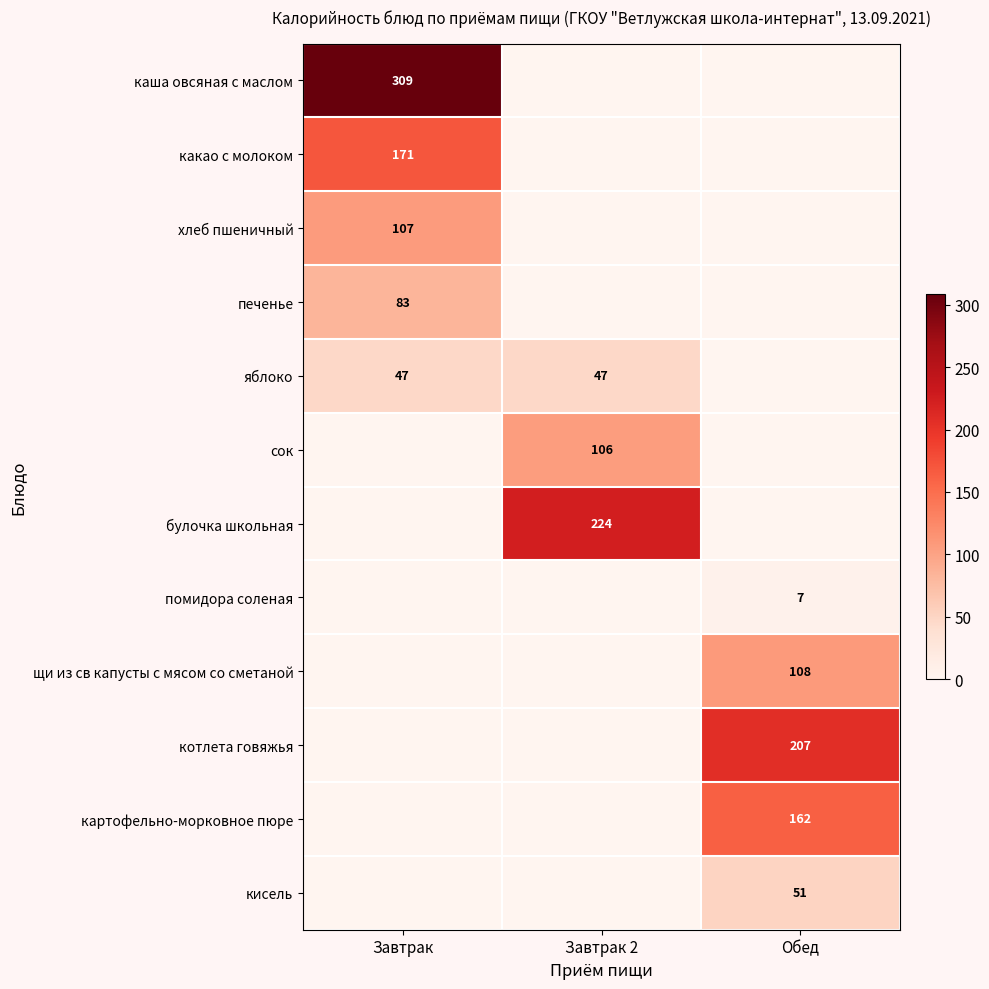

True or false: щи из св капусты с мясом со сметаной has a value of 160 at Обед.

False